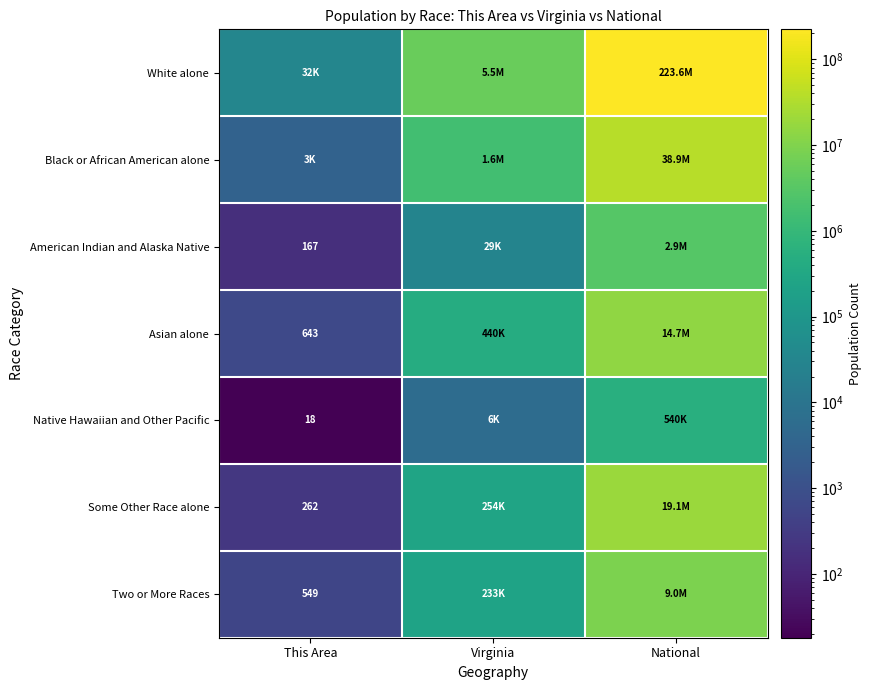

At which category is the sum across all series the highest?

National